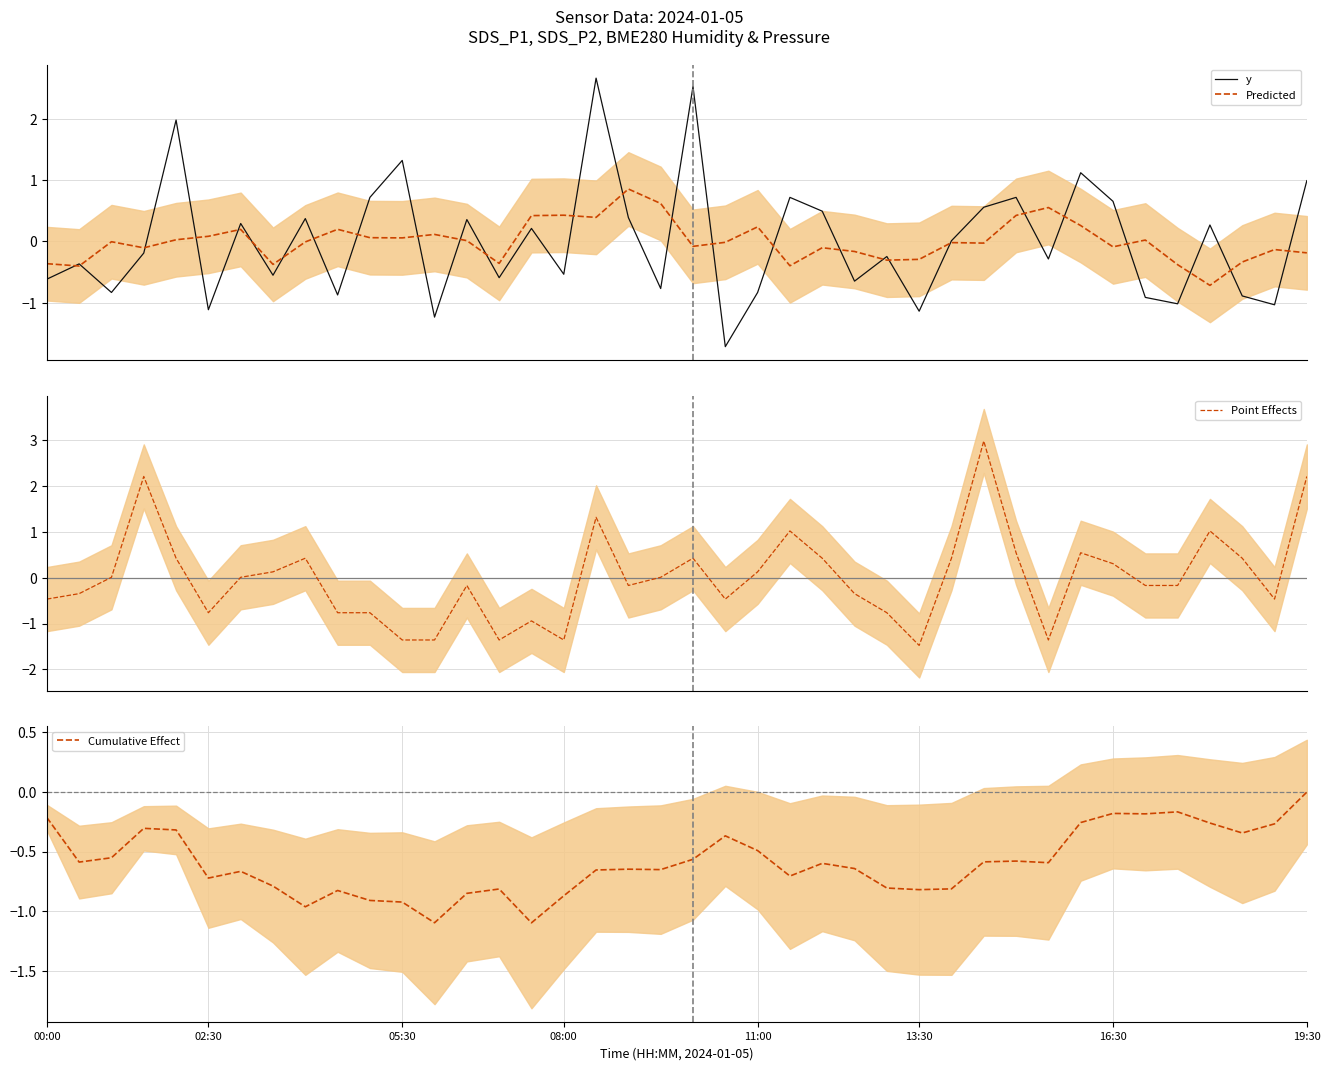

What is the smallest value displayed?

-1.7